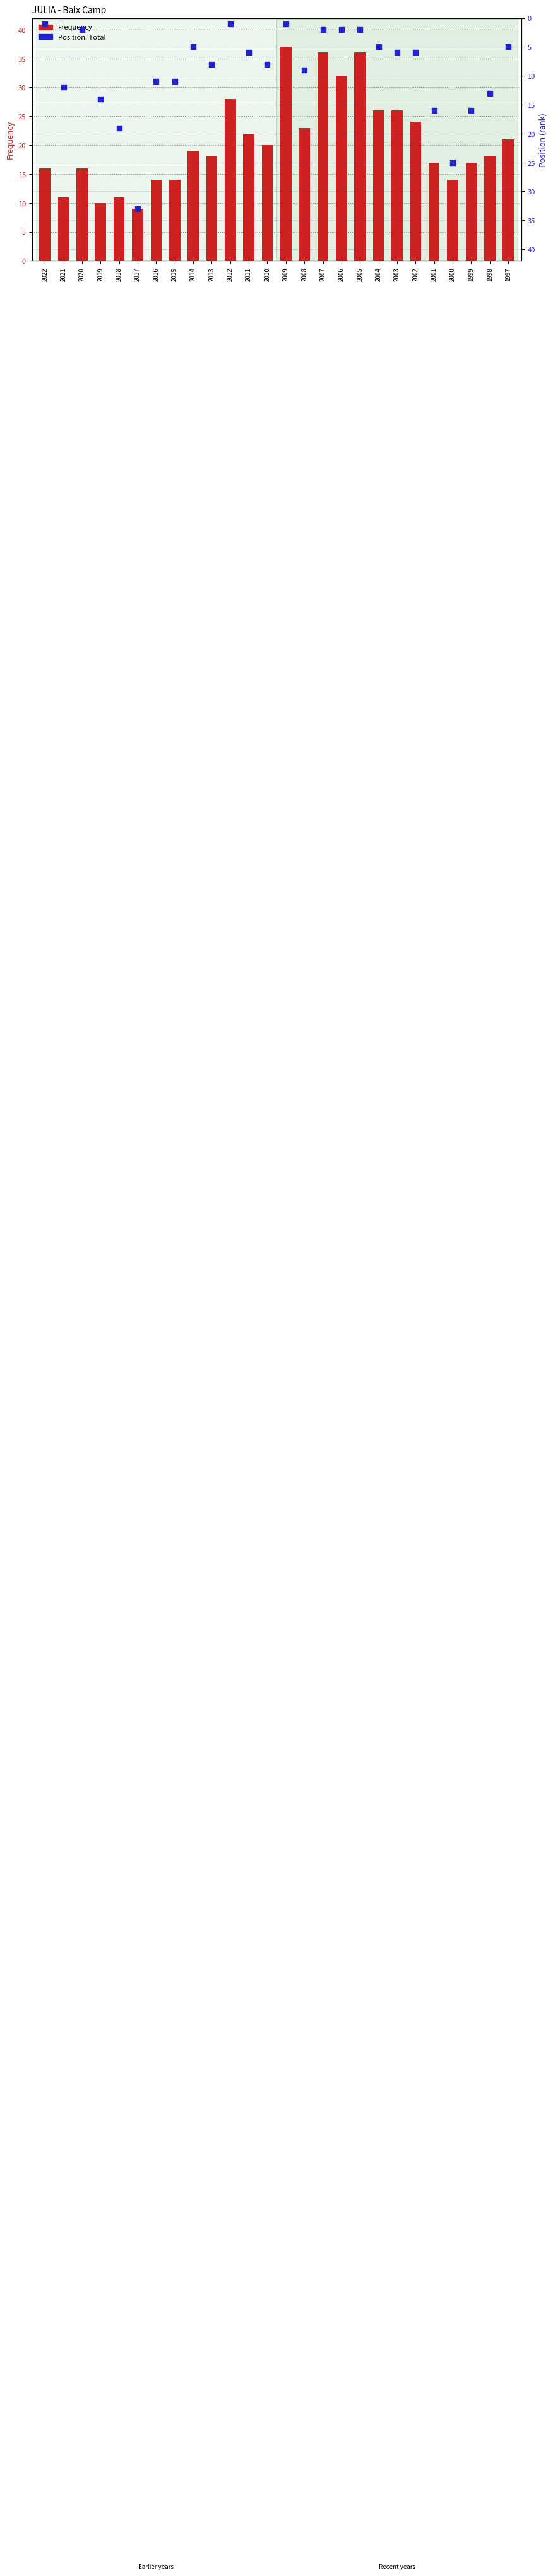

Which series reaches the maximum Y coordinate?

Frequency